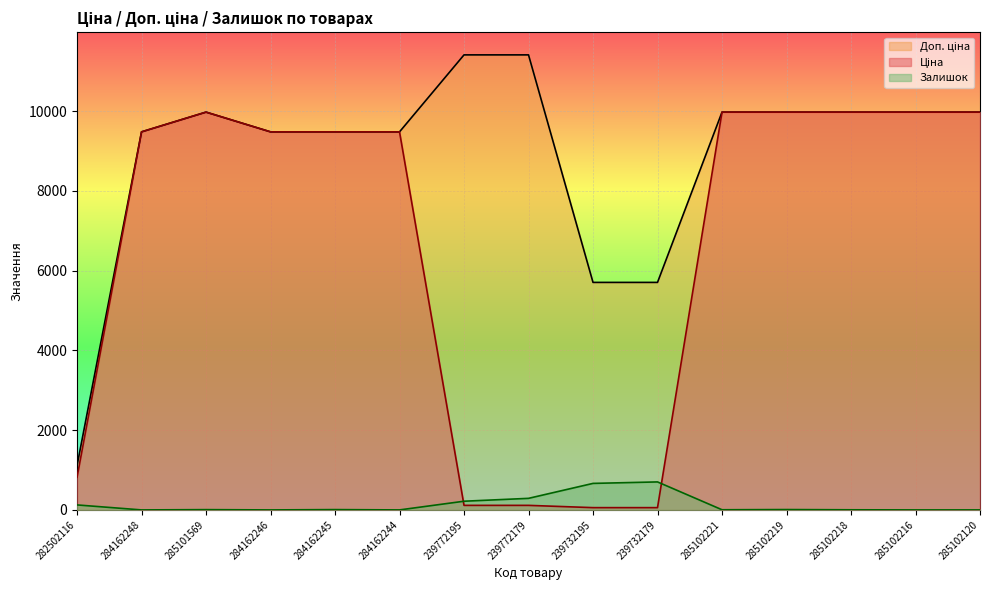

Reading left to right, extract all data points from this chart.

Ціна: 818.5	9480.1	9975.0	9480.1	9480.1	9480.1	114.1	114.1	57.0	57.0	9975.0	9975.0	9975.0	9975.0	9975.0
Доп. ціна: 1109.2	9480.1	9975.0	9480.1	9480.1	9480.1	11410.0	11410.0	5705.0	5705.0	9975.0	9975.0	9975.0	9975.0	9975.0
Залишок: 125.0	0.0	7.0	0.0	8.0	0.0	218.0	290.0	665.0	702.0	4.0	9.0	3.0	0.0	0.0